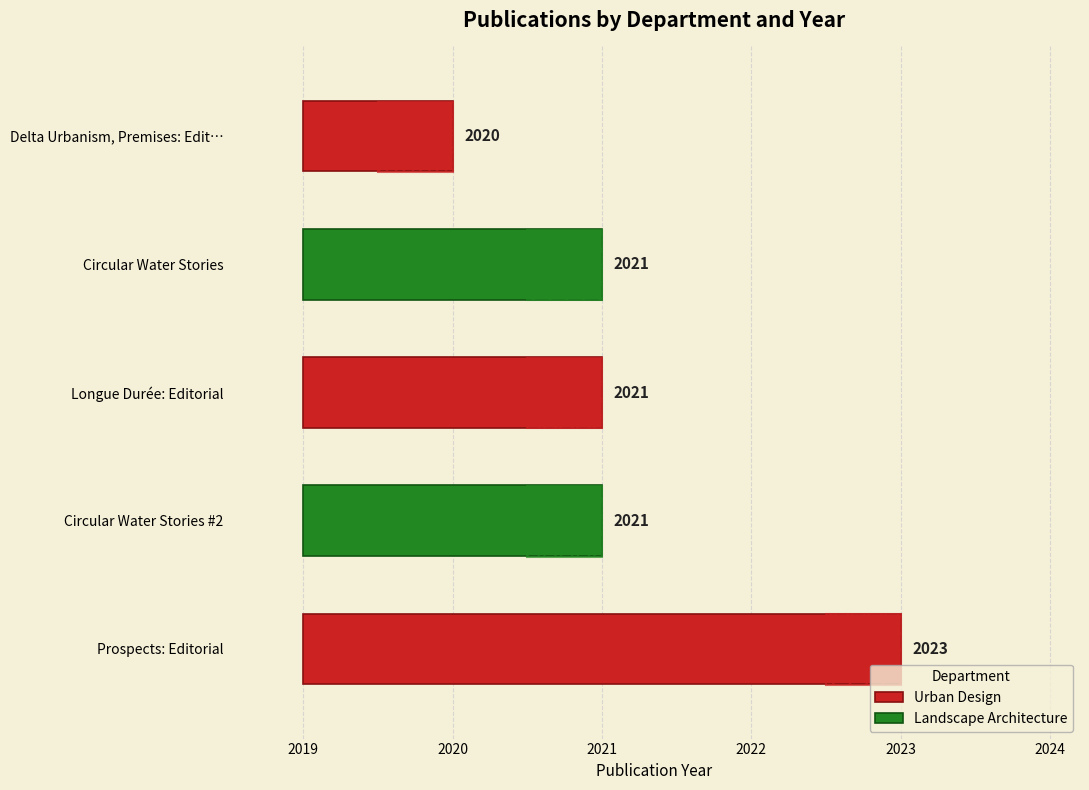

What position from the right is Longue Durée: Editorial?

2